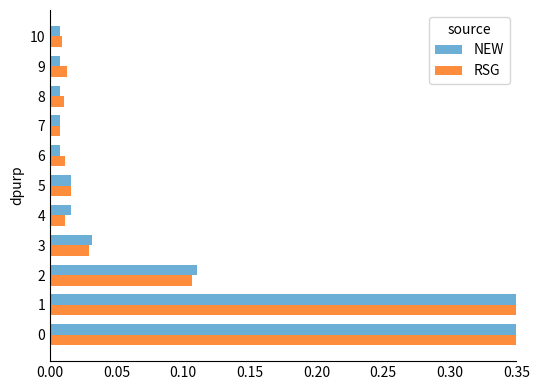

Rank the series by their average value, from lowest to highest.

RSG, NEW